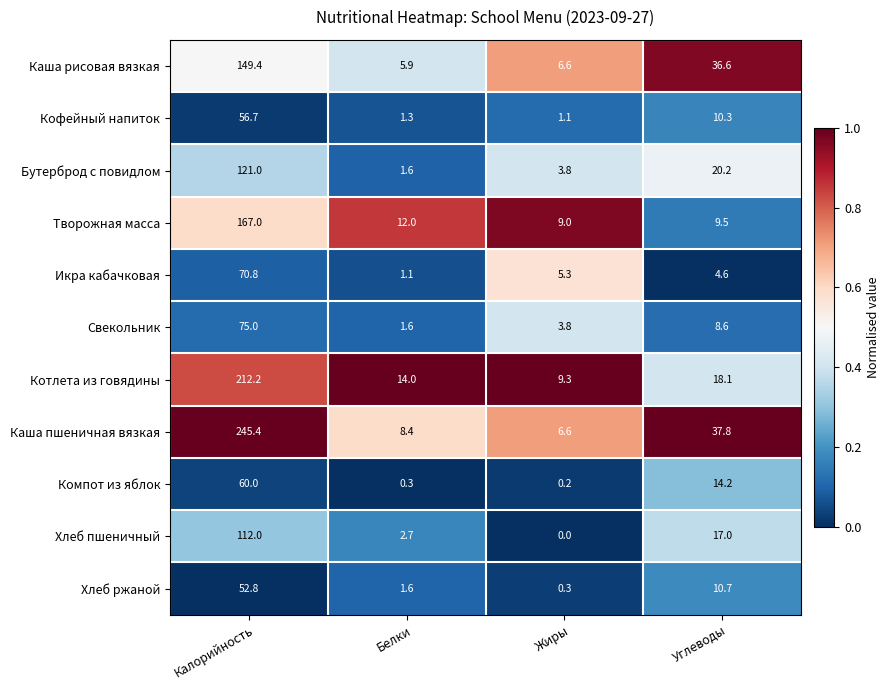

Where does the Кофейный напиток series first go above 10?

Калорийность